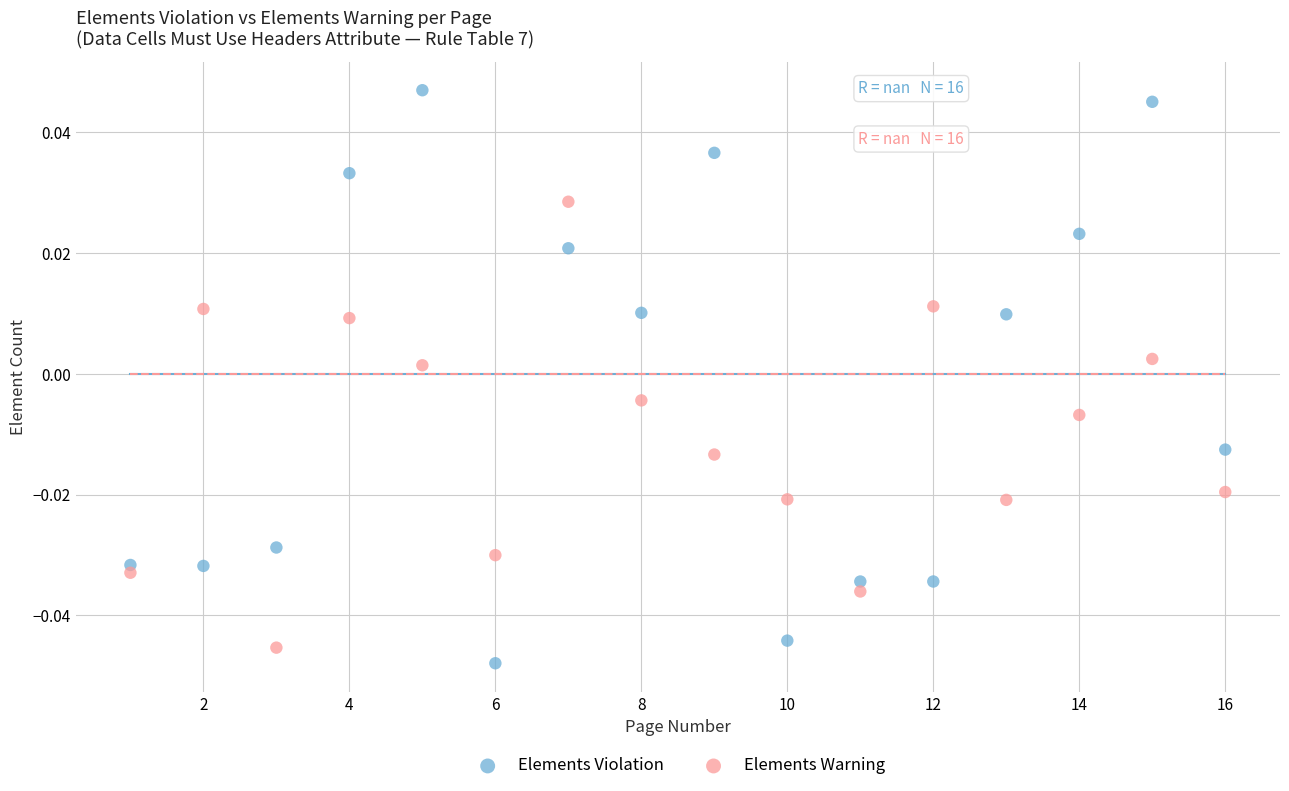

Which series contains the lowest Y value?

Elements Violation